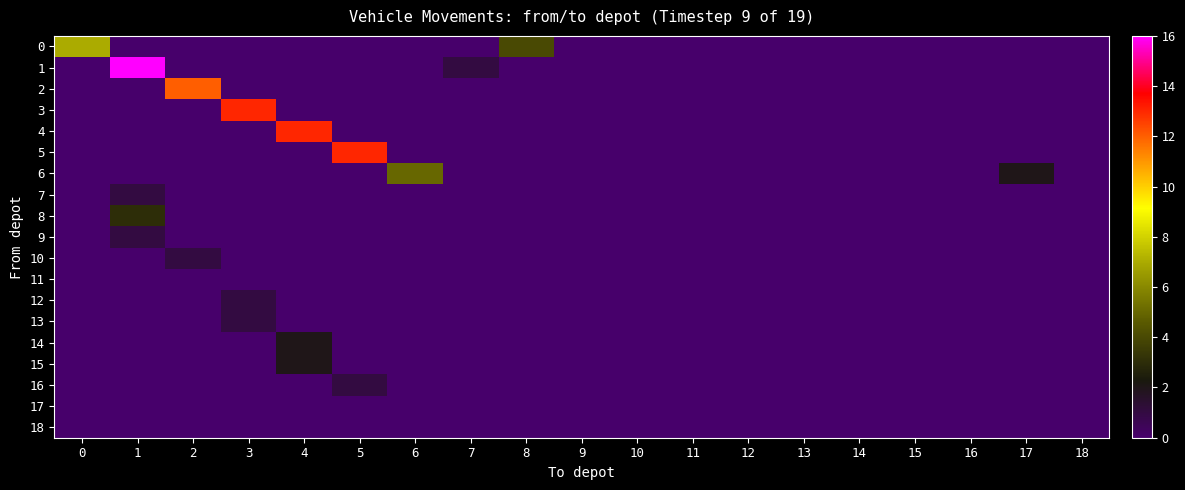

Which series has the widest spread of values?

1